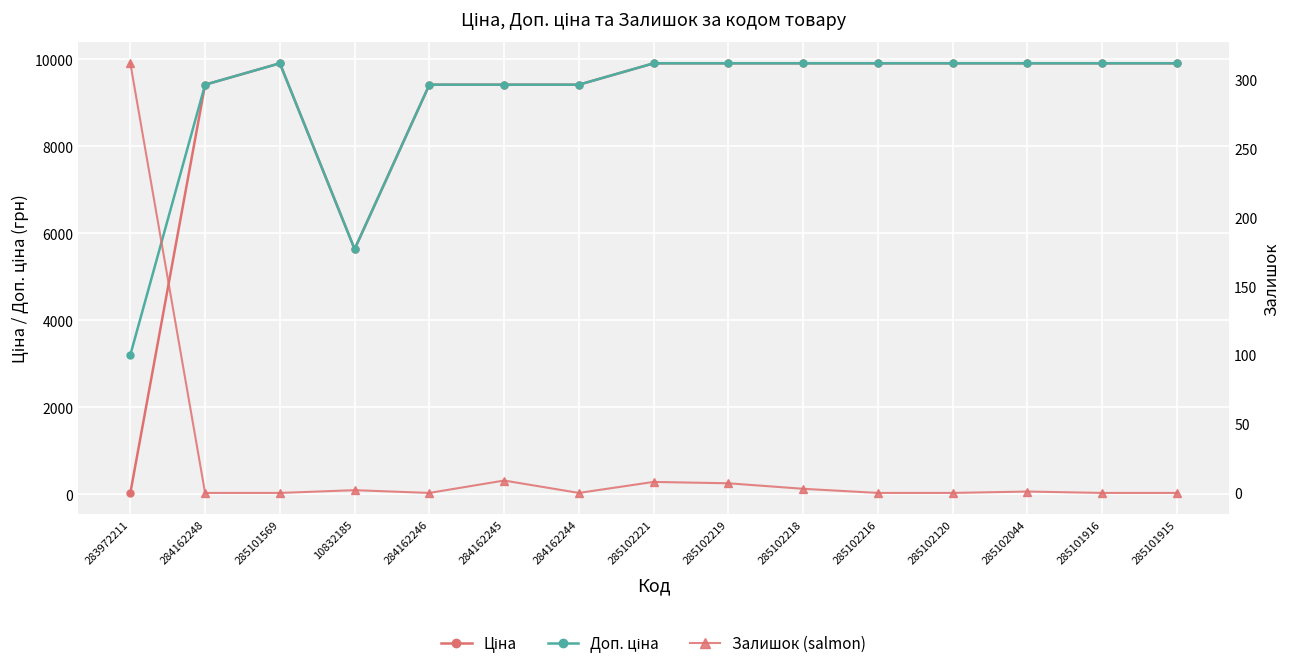

How many lines are shown in the chart?

3